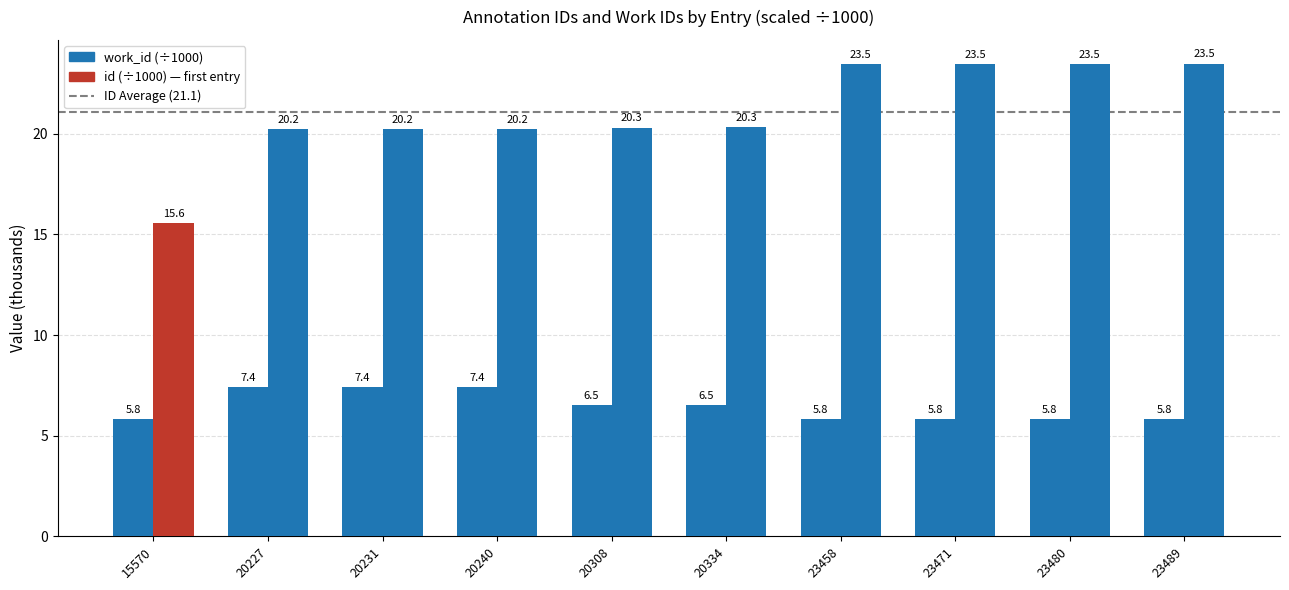

Does the chart contain any negative values?

No